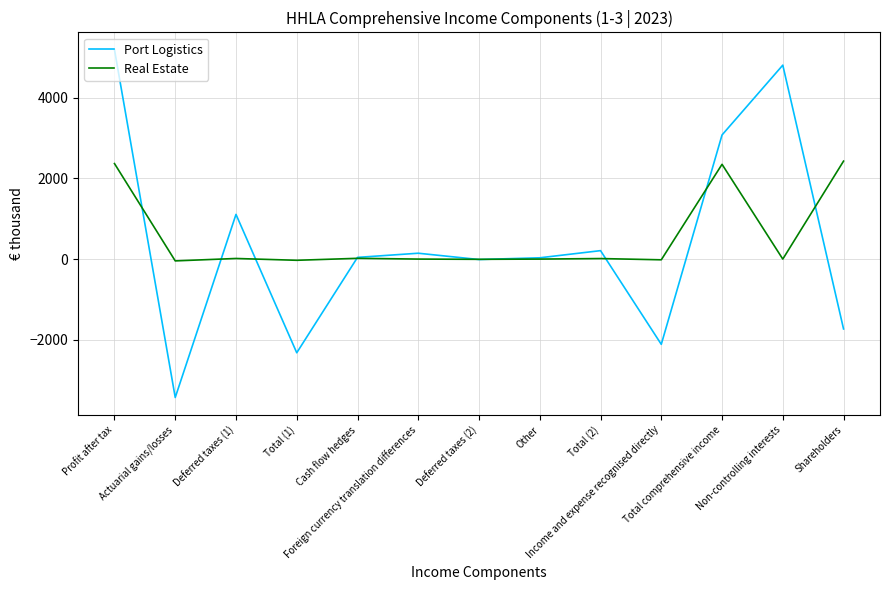

What is the sum of the Real Estate values at Foreign currency translation differences and Total (2)?

13